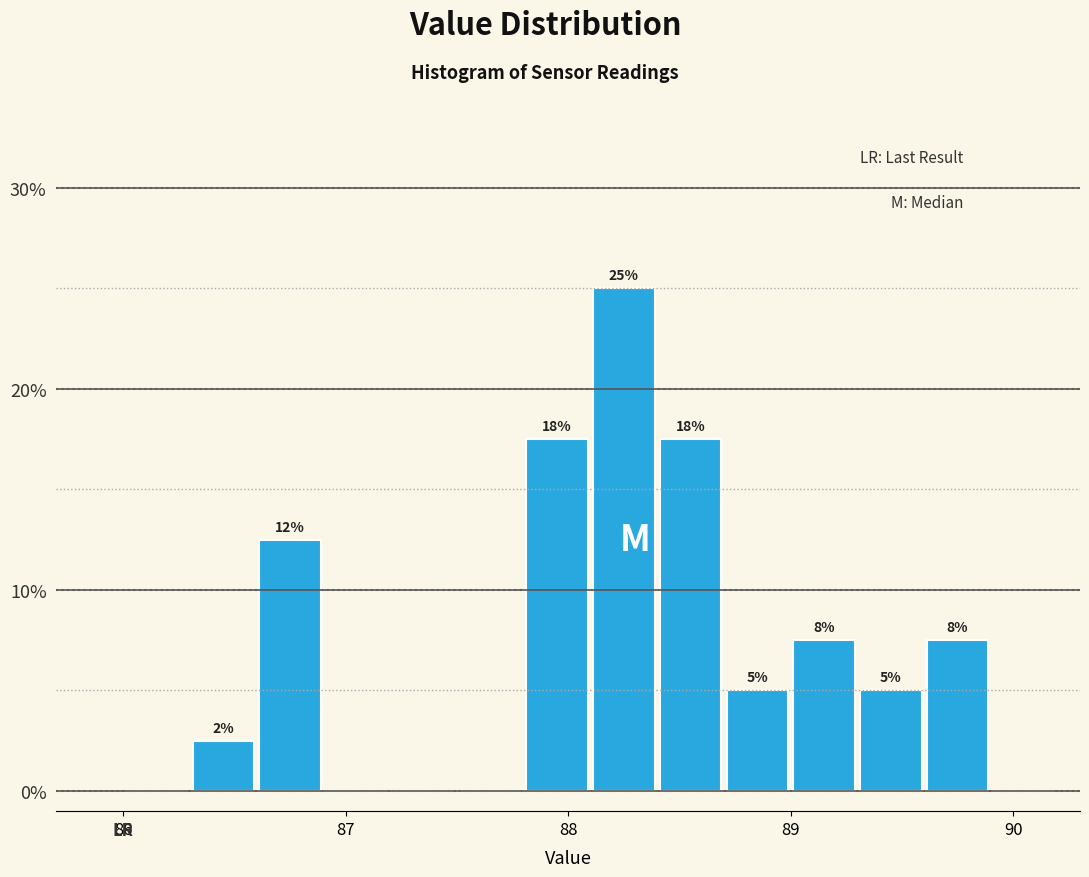

Around what value on the x-axis is the tallest bar? Give the approximate position of its centre, as read against the axis.

88.3